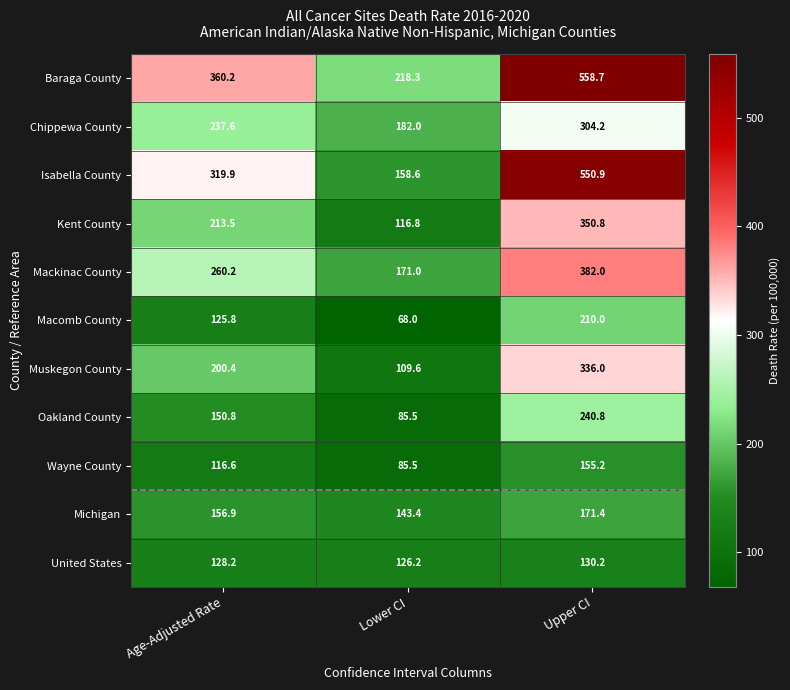

The value of Isabella County at Upper CI is 744.8. True or false?

False